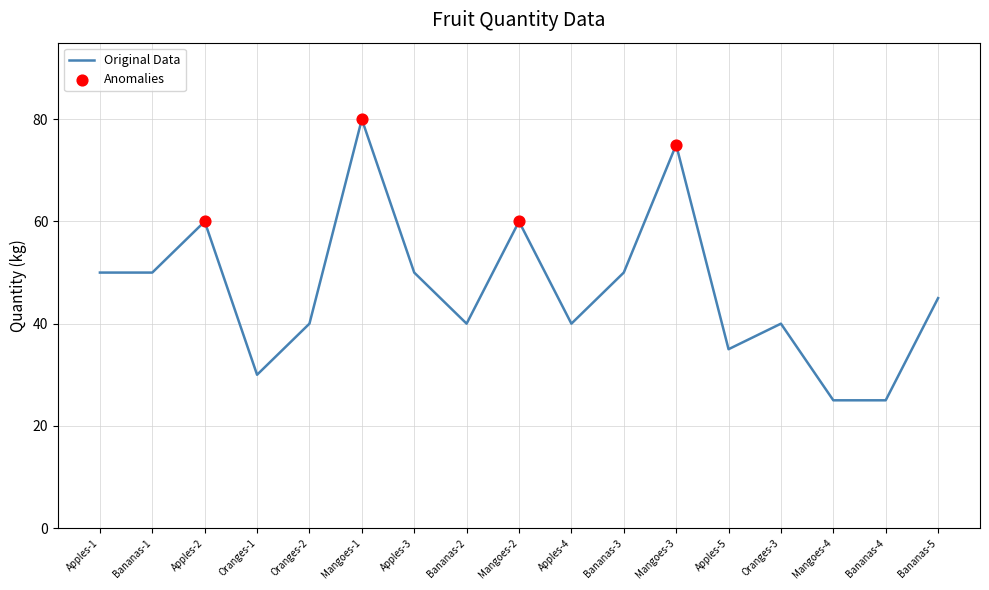

What is the change in value from Oranges-1 to Mangoes-1?

+50